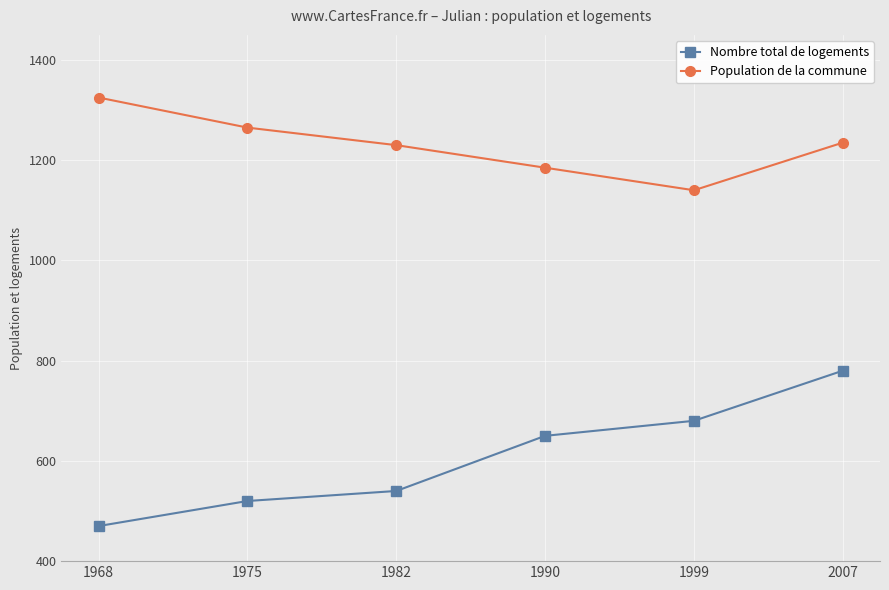

What are all the series names shown in the legend?

Nombre total de logements, Population de la commune